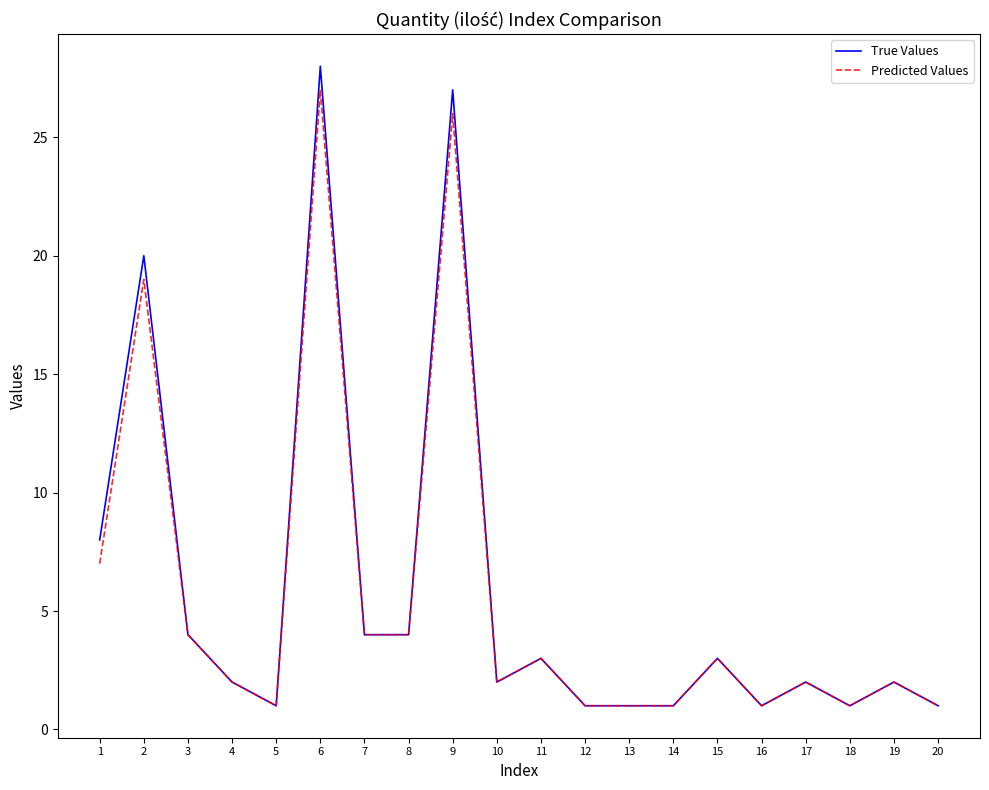

What is the spread (max minus min) of values at 1?

1